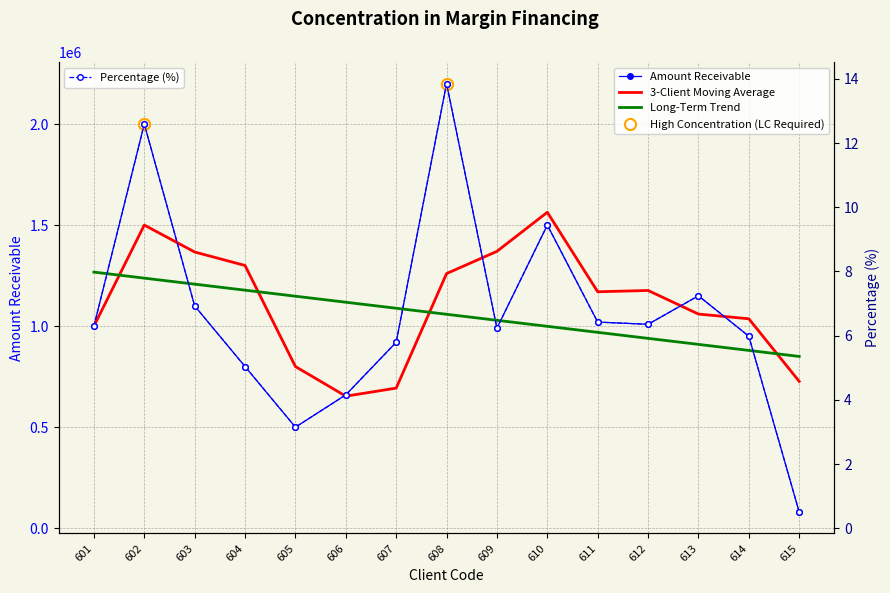

What is the sum of the Amount Receivable values at 603 and 601?

2100000.0